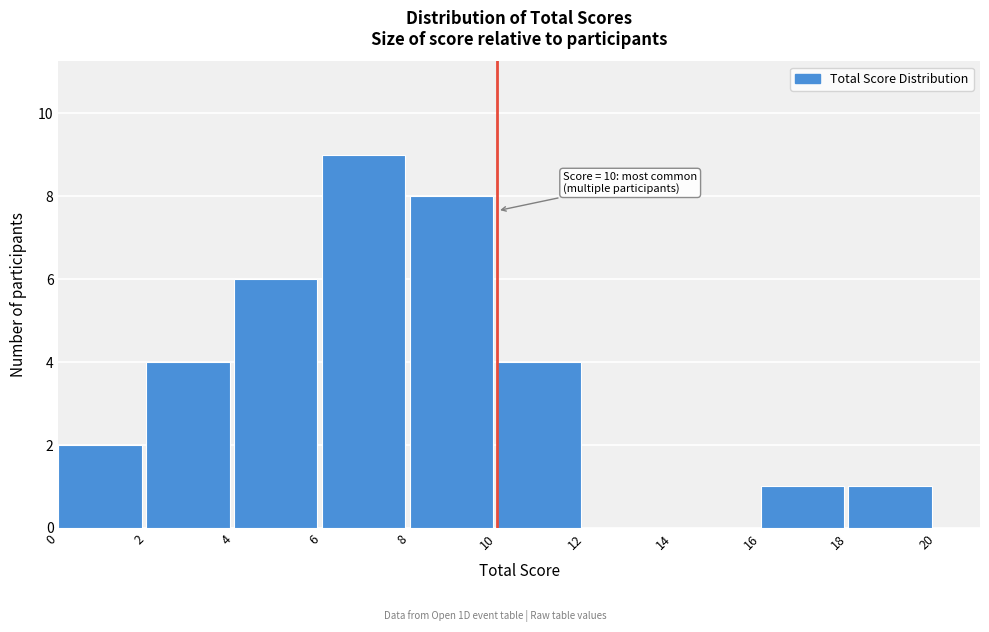

Over which range of the x-axis is the bar tallest?

6 to 8